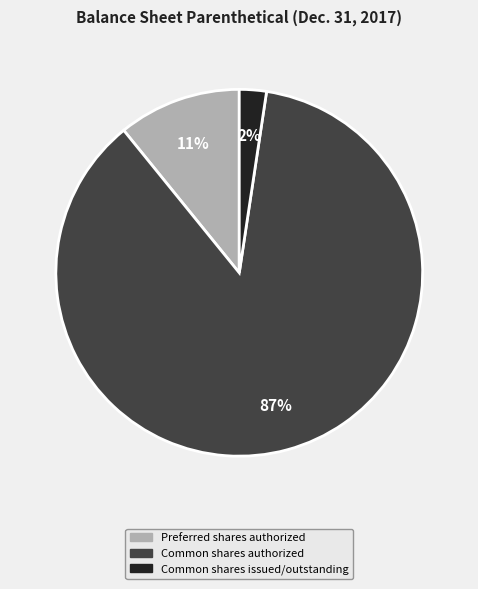

Do Preferred shares authorized and Common shares issued/outstanding together represent more than half of the pie?

No